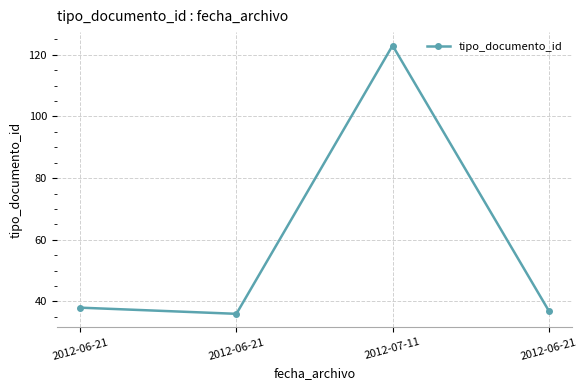

Where is the data nearest to the value 79?

2012-06-21